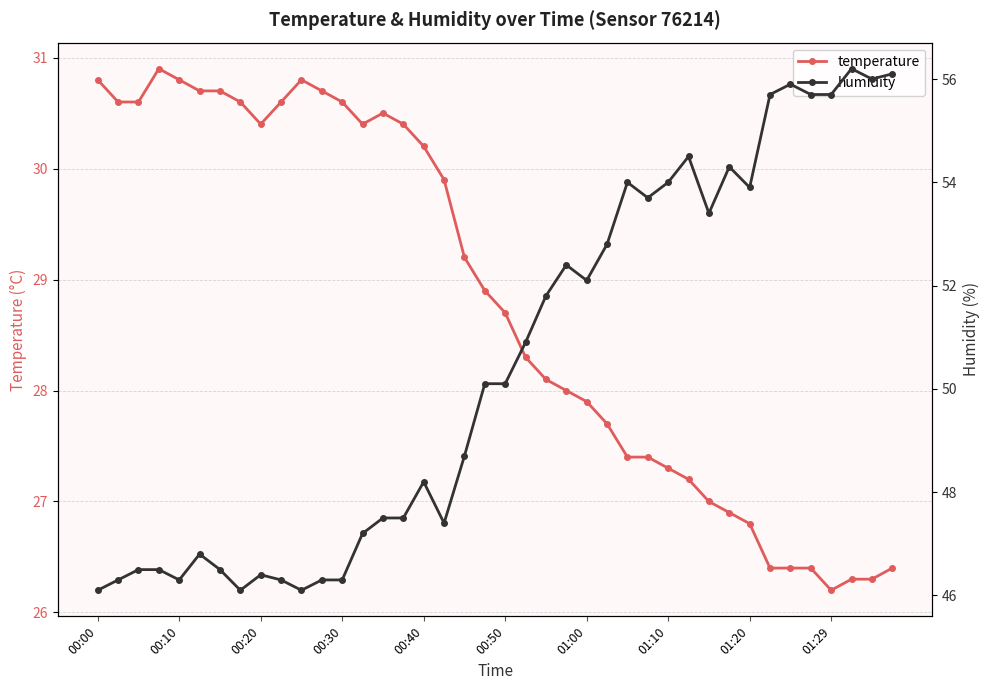

What is the lowest value of the temperature series?

26.2